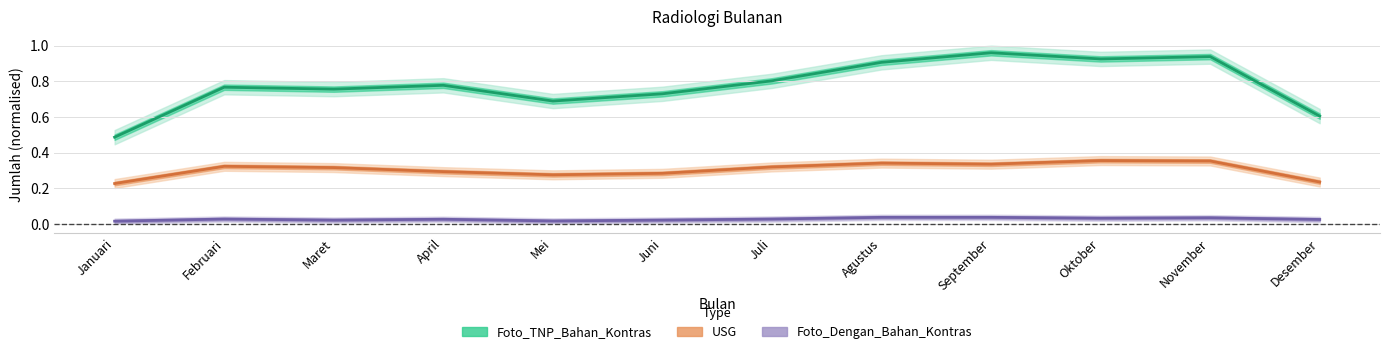

In USG, how many points are higher than both neighbors (excluding endpoints)?

3